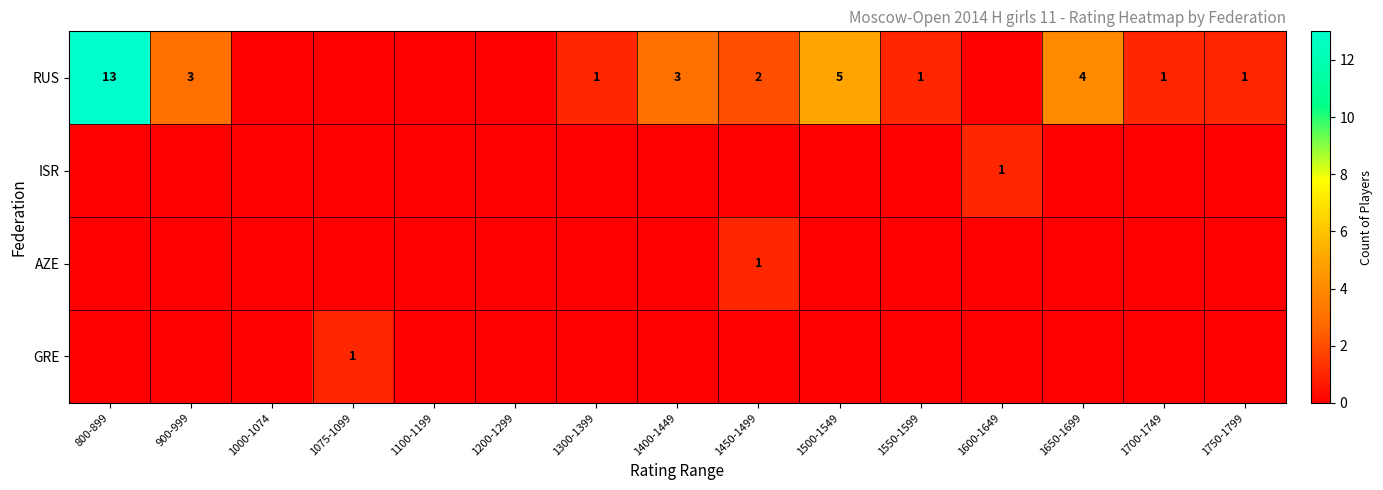

What is the total value across all series at 1300-1399?

1